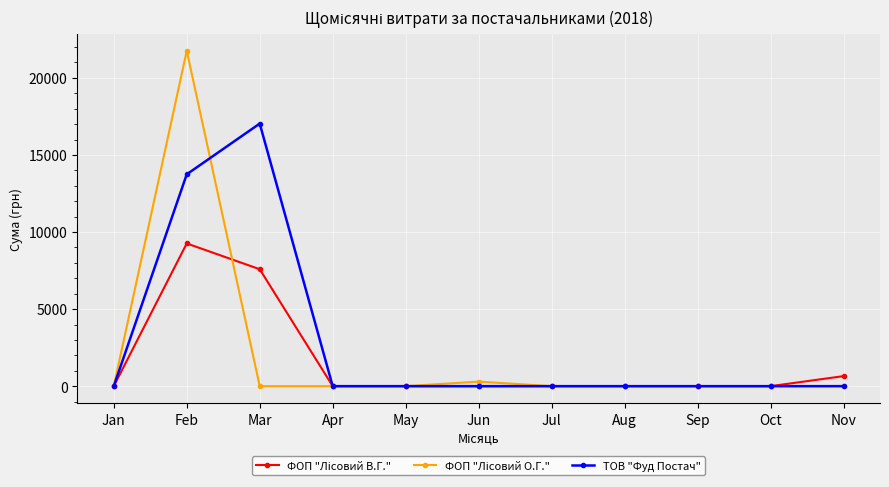

Which label corresponds to the largest value in the chart?

Feb